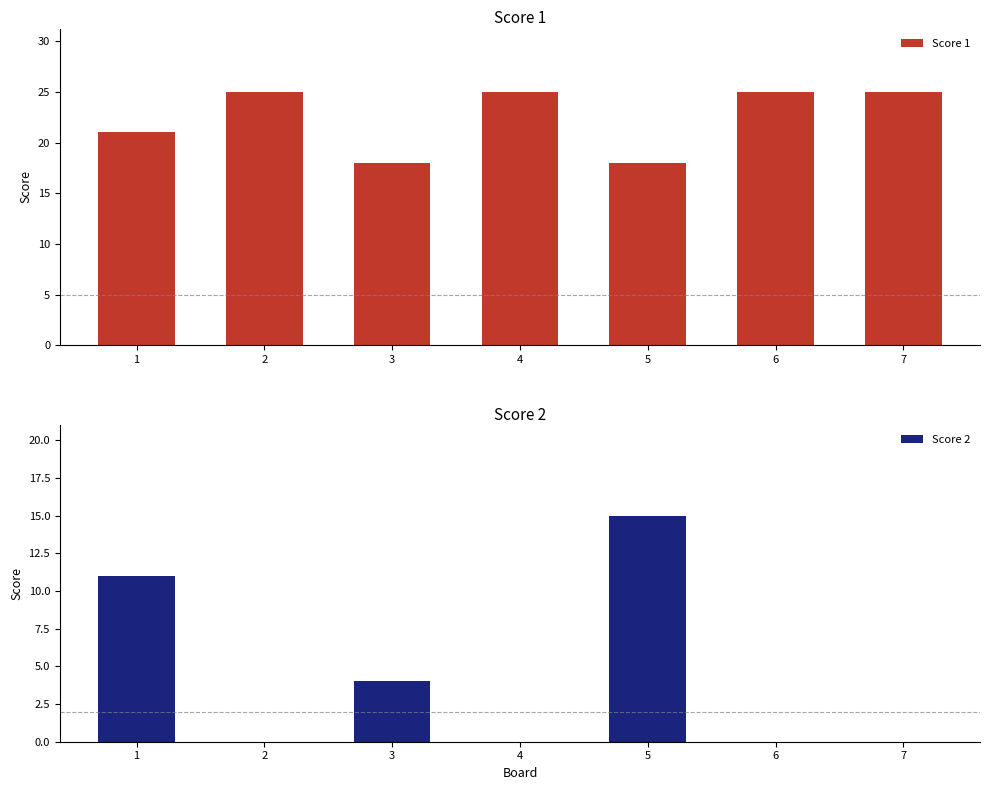

How many groups of bars are there?

7